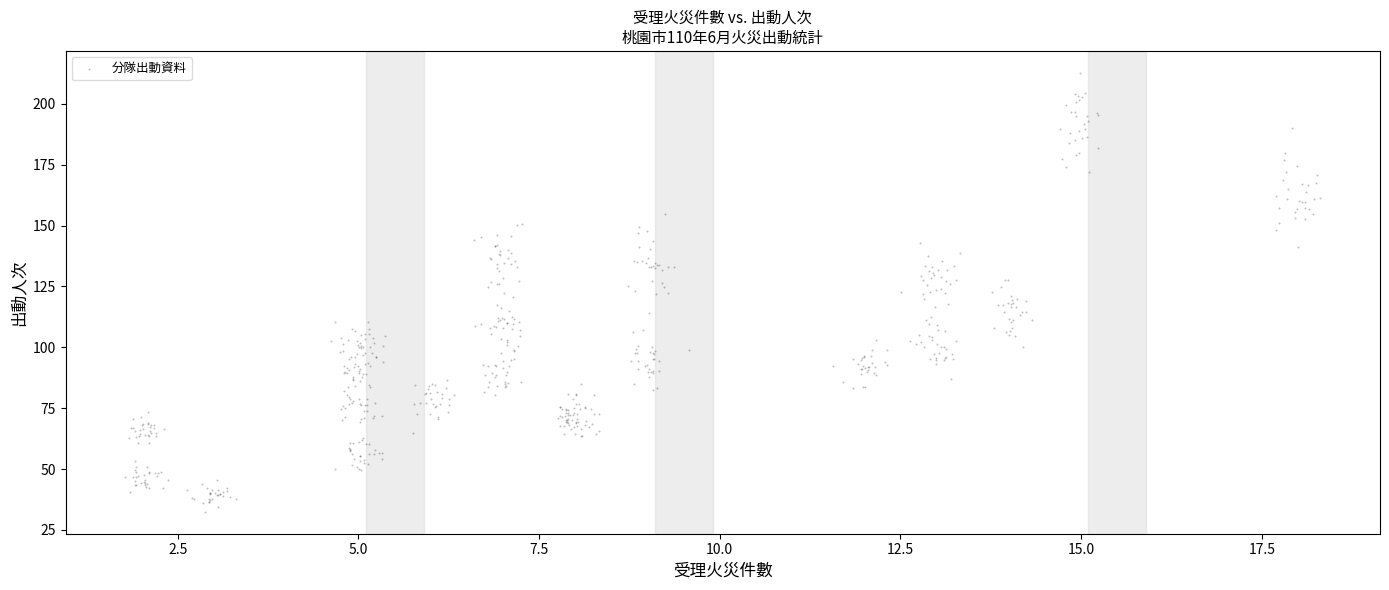

What is the range of Y values (max minus min)?

180.2